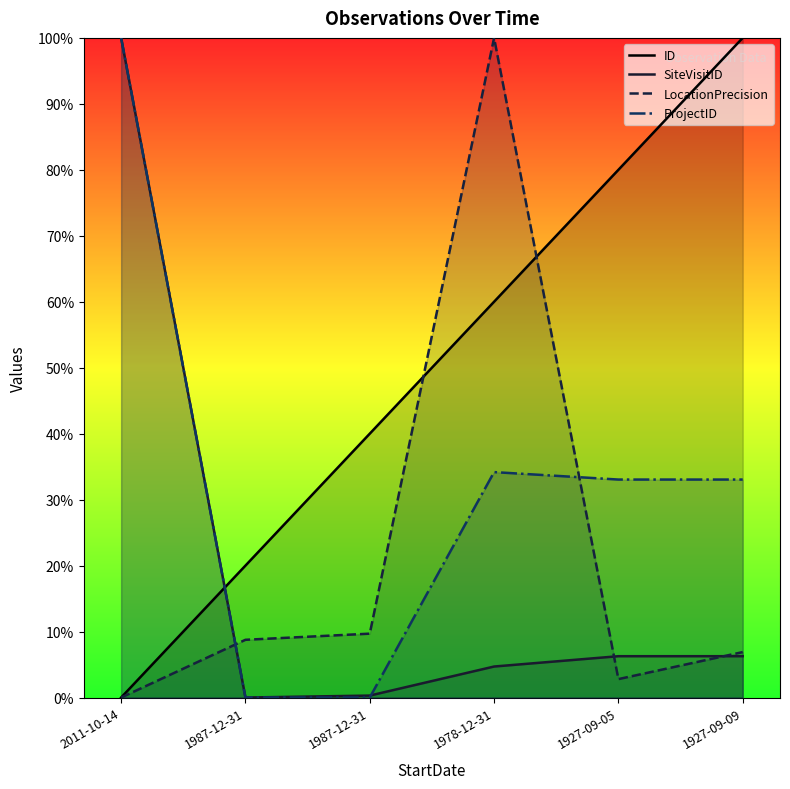

In SiteVisitID, how many points are lower than both neighbors (excluding endpoints)?

1